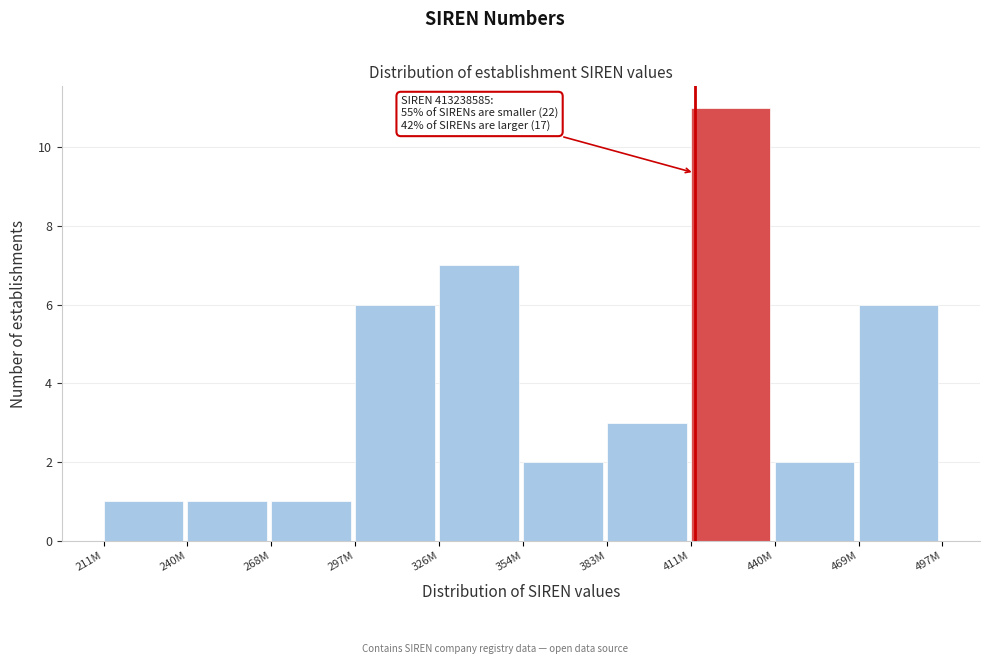

Reading right to left, what are all the values shown in this chart?

469M=6	440M=2	411M=11	383M=3	354M=2	326M=7	297M=6	268M=1	240M=1	211M=1